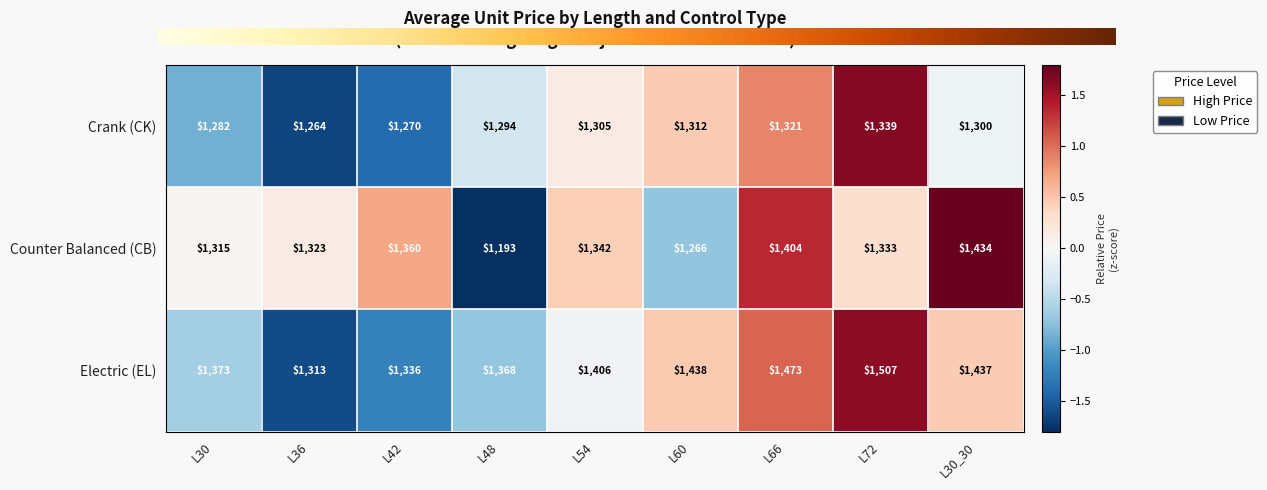

How many data points in Electric (EL) are less than 1406?

4